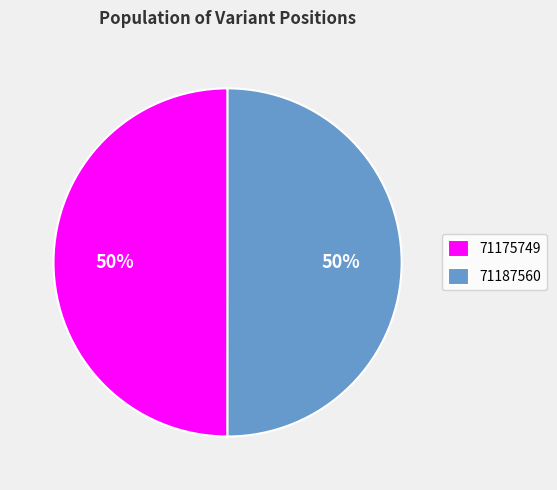

Approximately how many times larger is the value at 71187560 compared to 71175749?

1.0